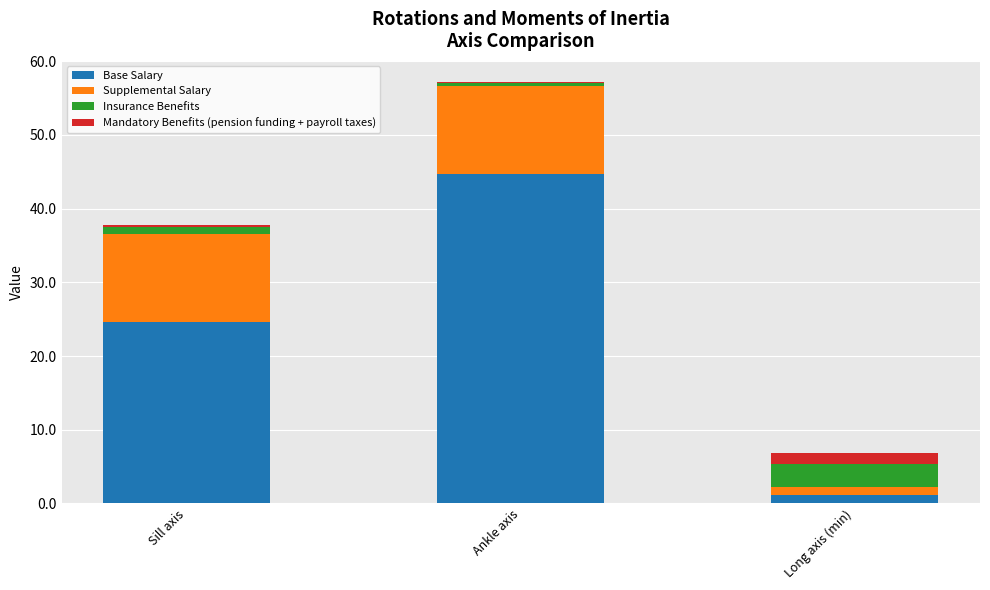

At which category is the sum across all series the highest?

Ankle axis